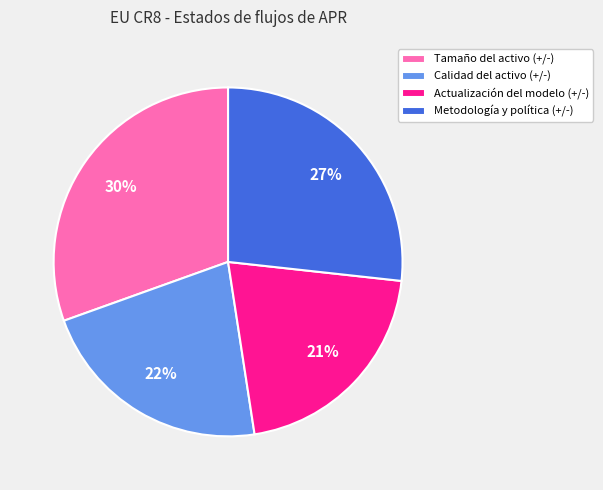

To the nearest percent, what percentage of the pie is Calidad del activo (+/-)?

22%